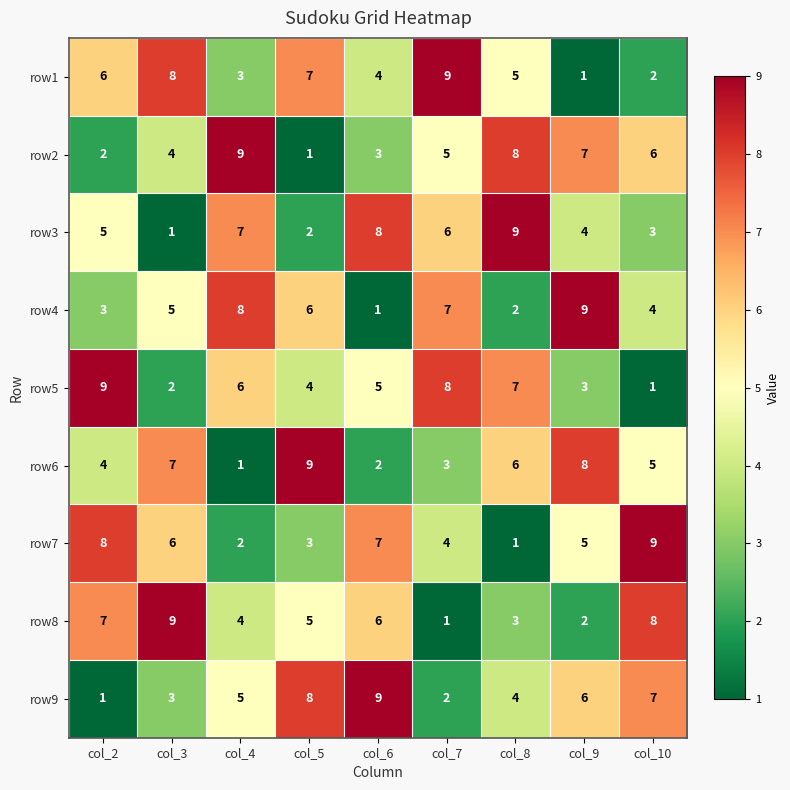

What is the greatest value displayed?

9